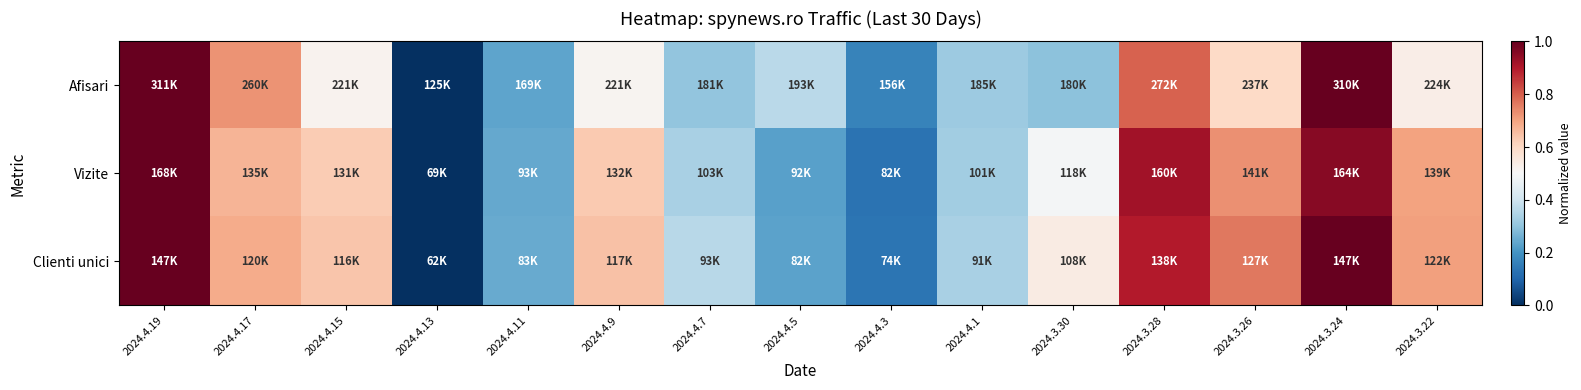

Rank the series by their average value, from highest to lowest.

Clienti unici, Vizite, Afisari